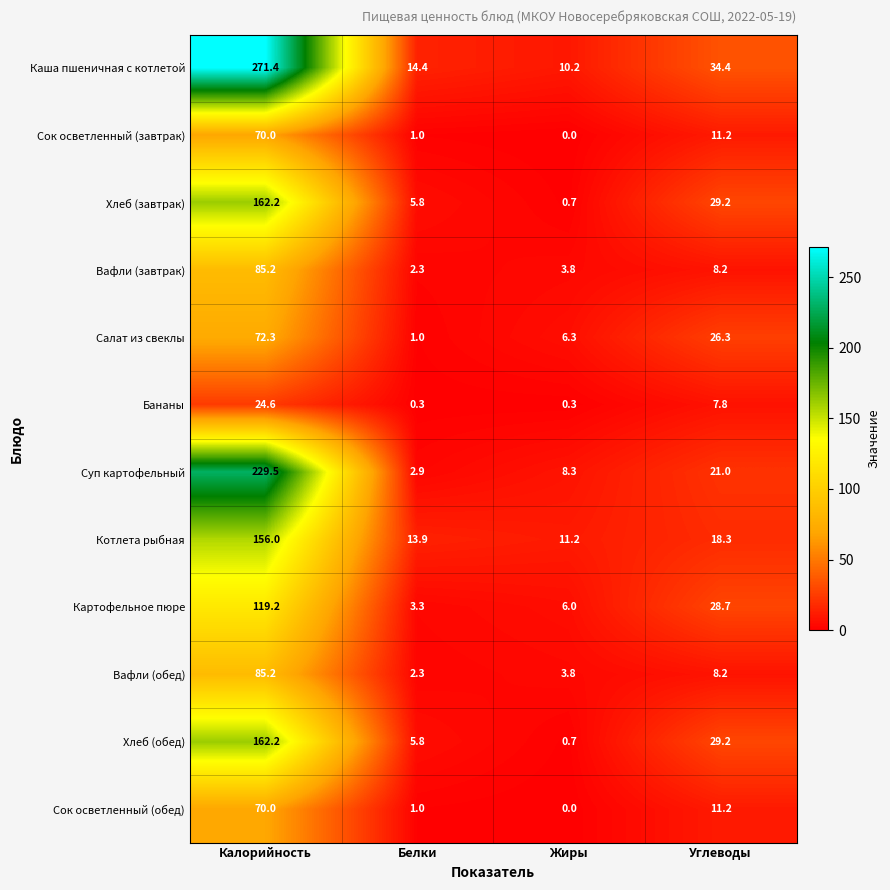

At which category does the chart reach its minimum across all series?

Жиры